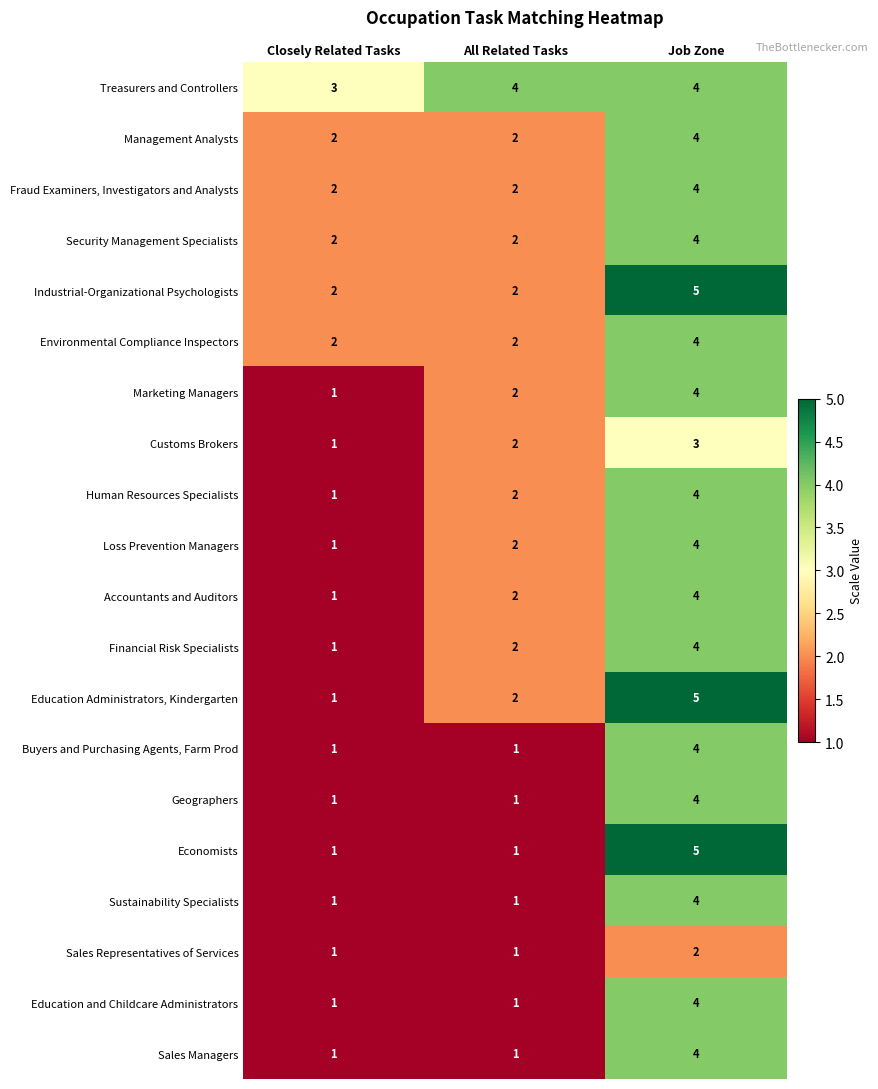

What is the total value across all series at Job Zone?

80